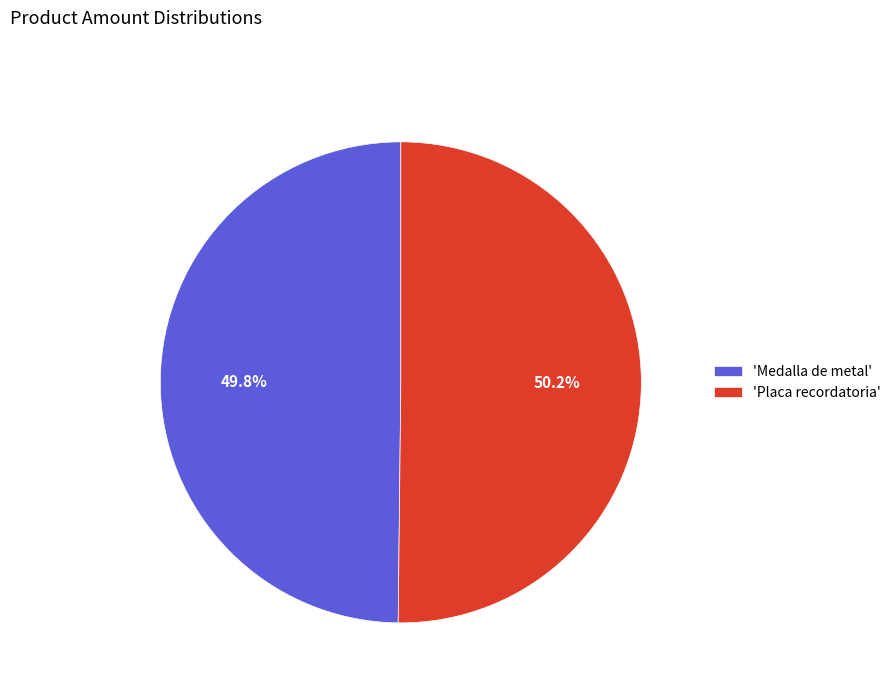

Approximately how many times larger is the value at 'Medalla de metal' compared to 'Placa recordatoria'?

1.0